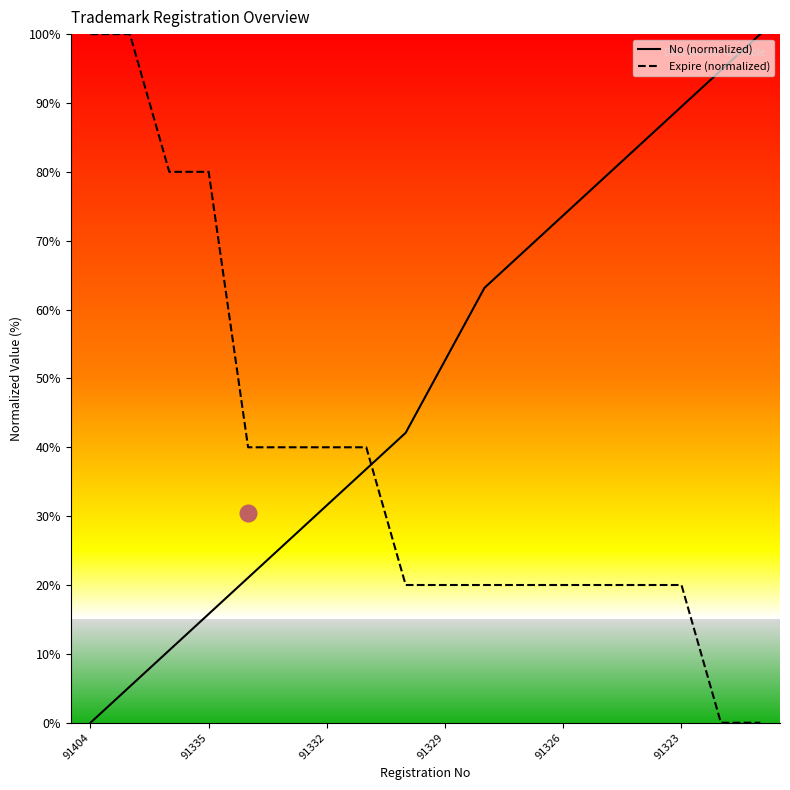

How many intersections are there between No and Expire?

1